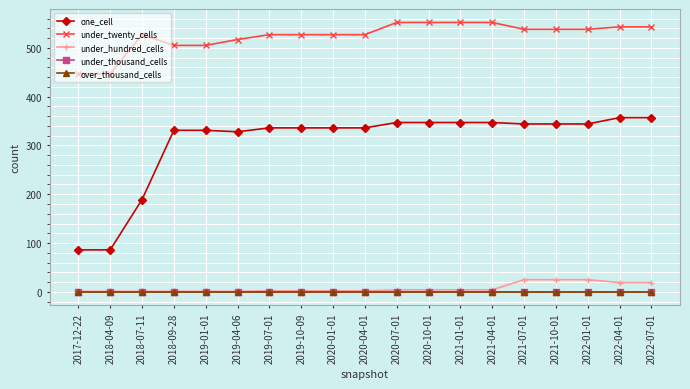

Reading left to right, extract all data points from this chart.

one_cell: 86	86	189	331	331	328	336	336	336	336	347	347	347	347	344	344	344	357	357
under_twenty_cells: 447	447	527	505	505	517	527	527	527	527	552	552	552	552	538	538	538	543	543
under_hundred_cells: 1	1	1	1	1	1	2	2	2	2	4	4	4	4	25	25	25	19	19
under_thousand_cells: 0	0	0	0	0	0	0	0	0	0	0	0	0	0	0	0	0	0	0
over_thousand_cells: 0	0	0	0	0	0	0	0	0	0	0	0	0	0	0	0	0	0	0